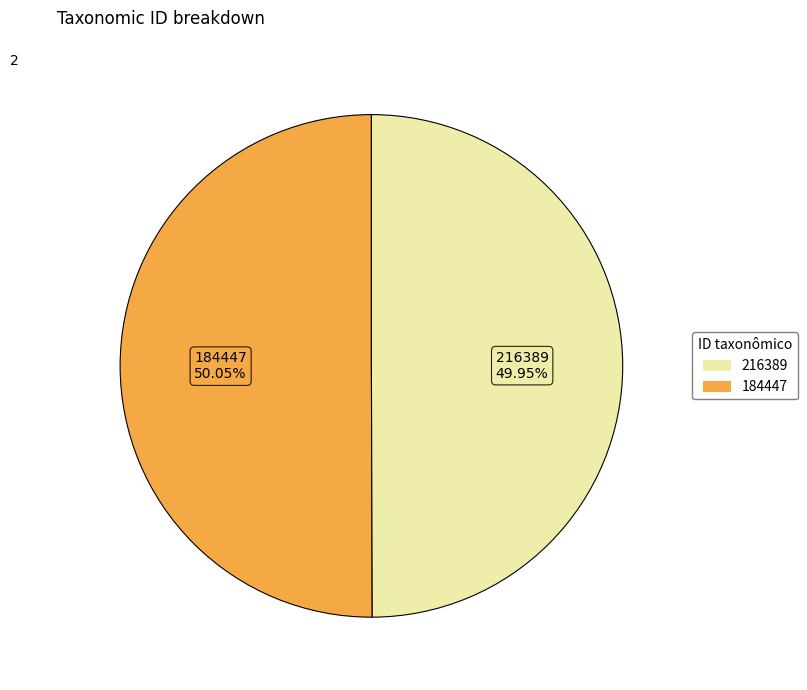

What is the ratio of the value at 184447 to the value at 216389?

1.0